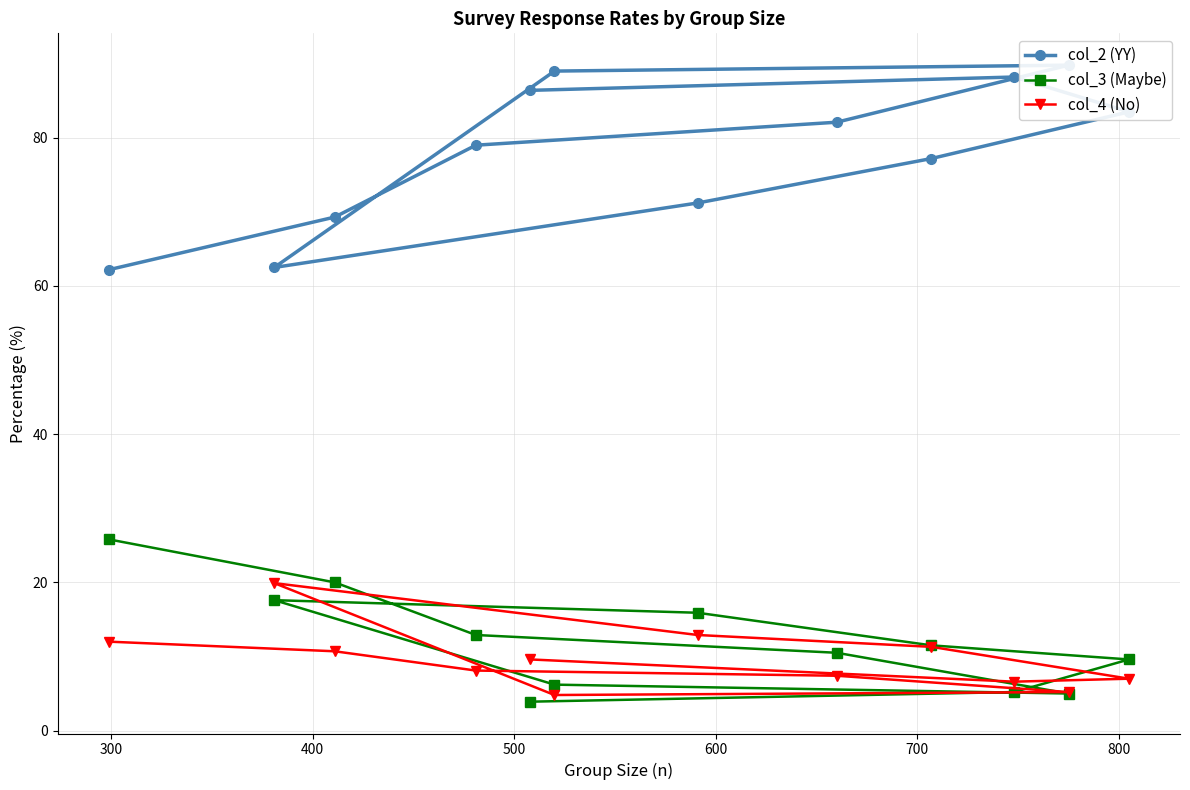

Reading left to right, what are all the values shown in this chart?

col_2 (YY): 62.2	69.3	79.0	82.1	89.8	89.0	62.5	71.2	77.2	83.5	88.2	86.4
col_3 (Maybe): 25.8	20.0	12.9	10.5	5.0	6.2	17.6	15.9	11.5	9.6	5.2	3.9
col_4 (No): 12.0	10.7	8.1	7.4	5.2	4.8	19.9	12.9	11.3	7.0	6.6	9.6